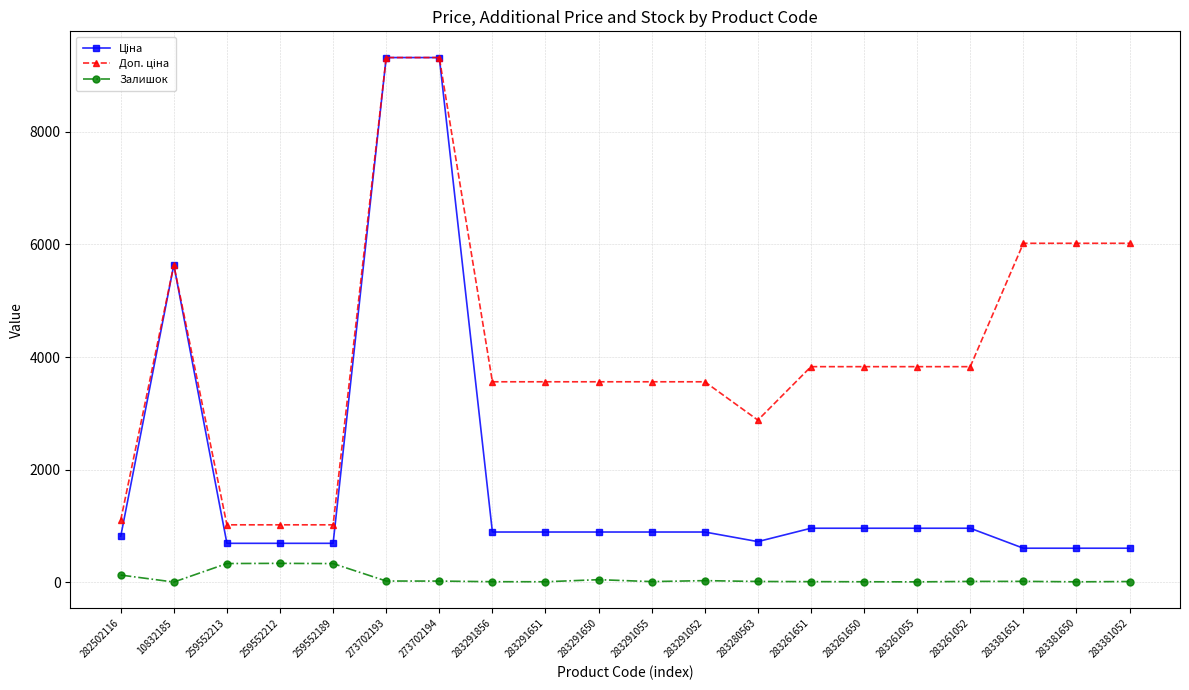

At which label is Залишок closest to 167?

282502116